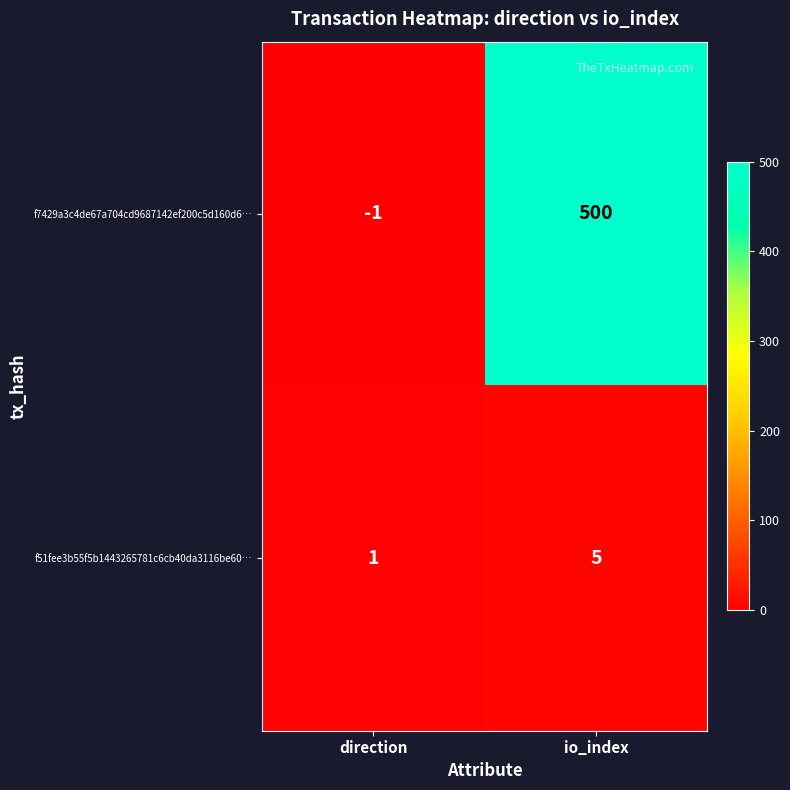

Which series has the widest spread of values?

f7429a3c4de67a704cd9687142ef200c5d160d6…